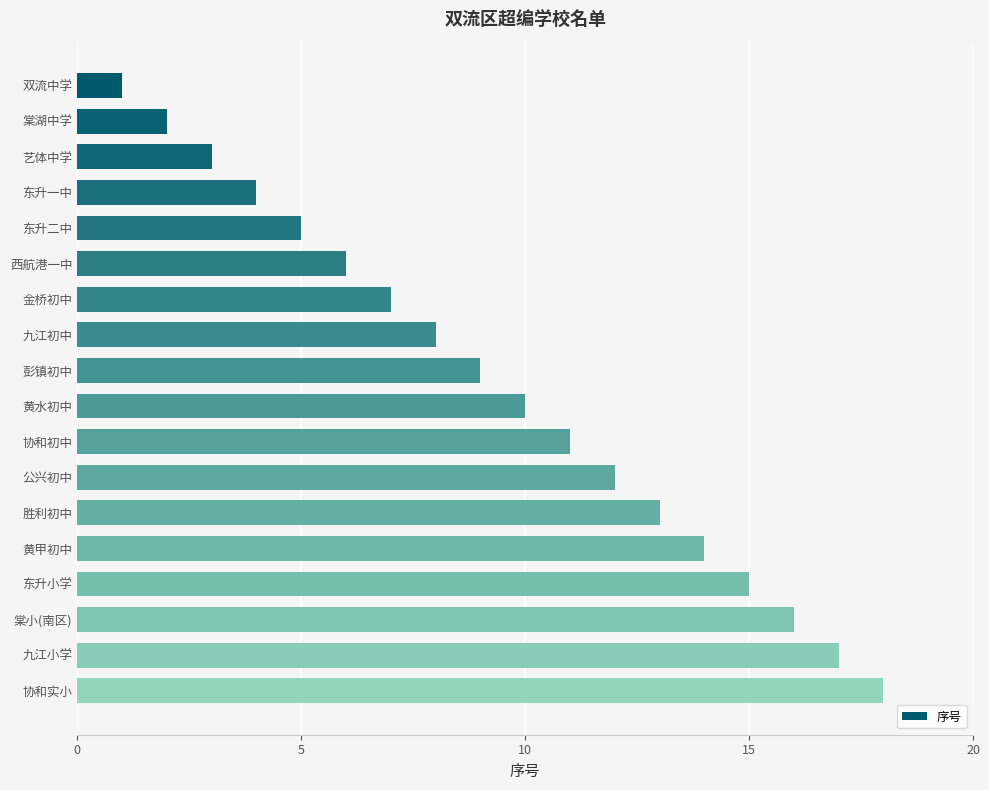

What is the difference between the second highest and minimum values?

16